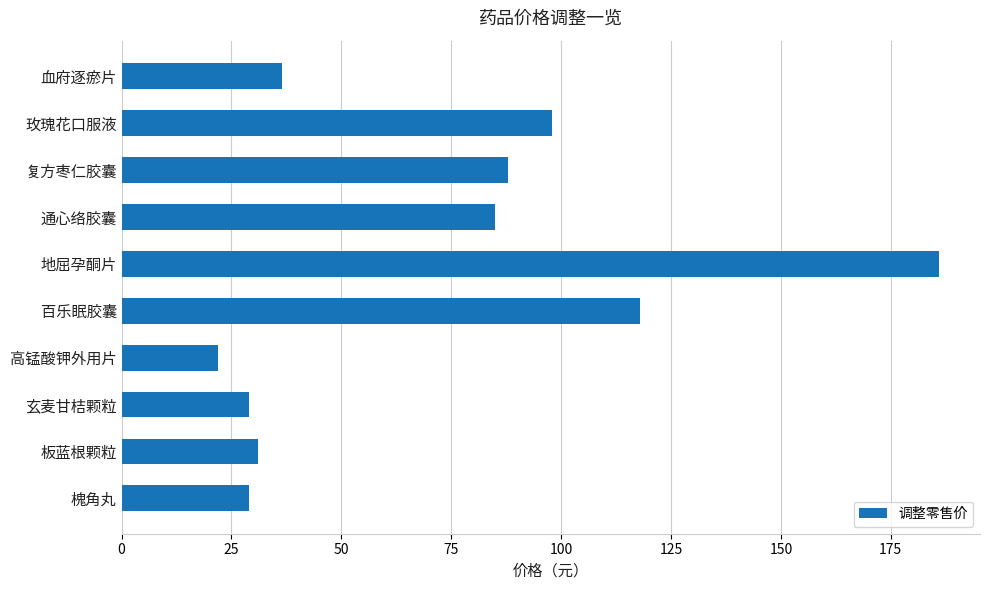

What is the difference between the maximum and second lowest values?

157.0